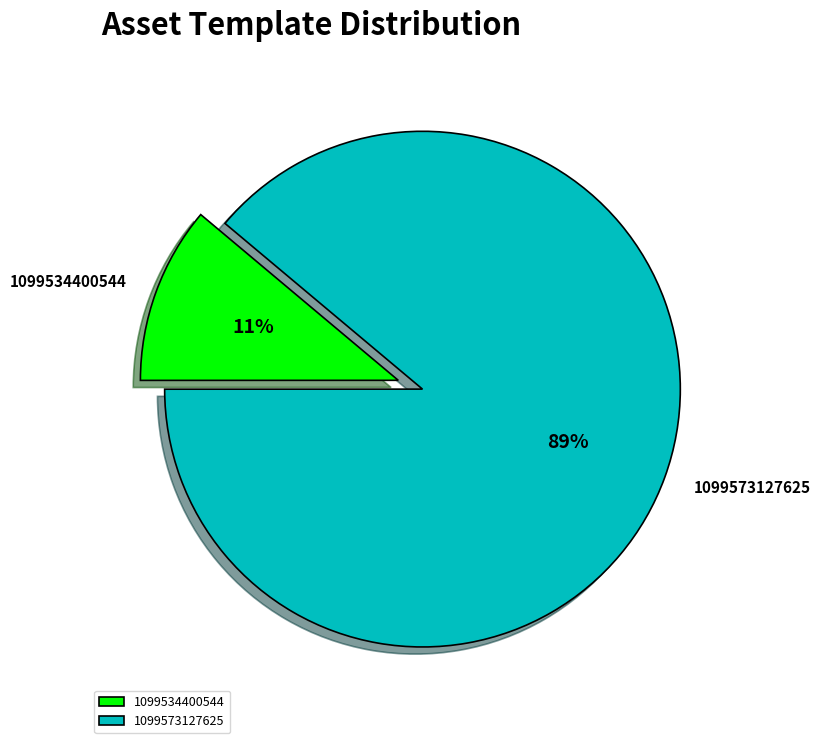

Count the number of slices in the pie.

2